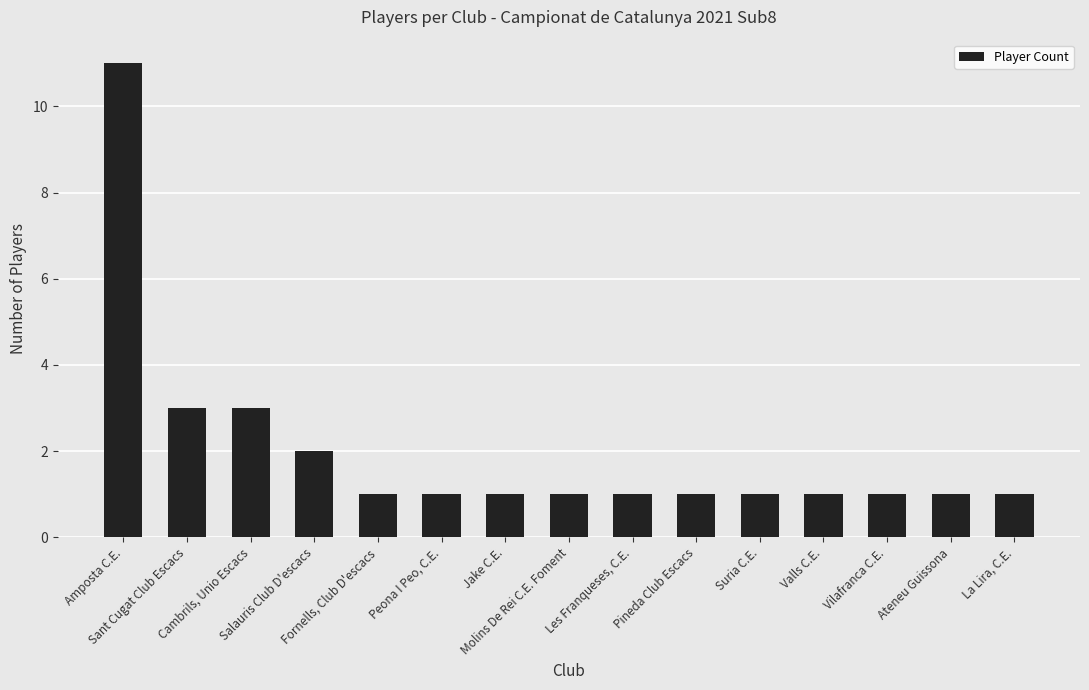

What is the maximum value shown in the chart?

11